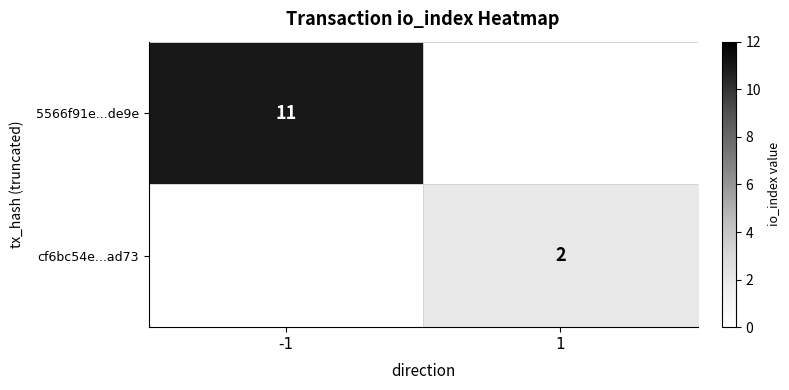

Is it true that cf6bc54e...ad73 equals 2 at 1?

True